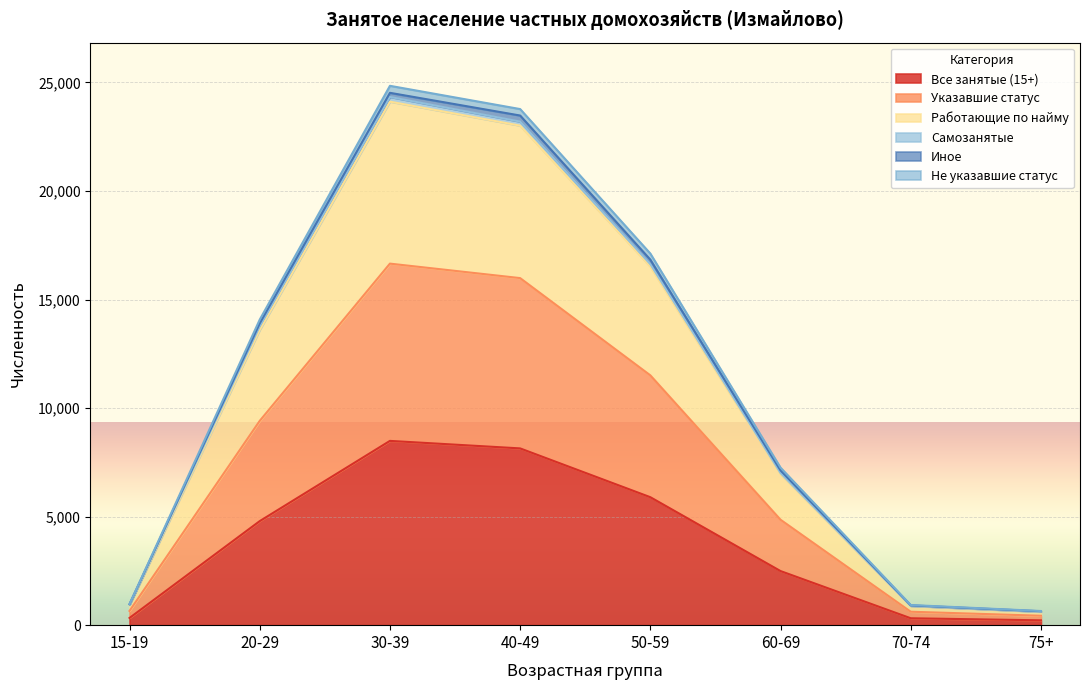

Which category has the lowest value in the Работающие по найму series?

75+